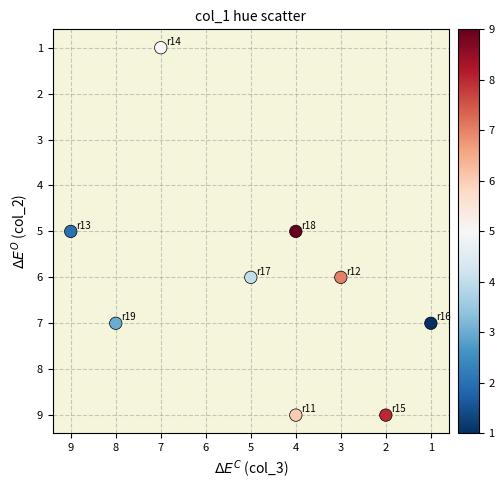

What is the range of Y values (max minus min)?

8